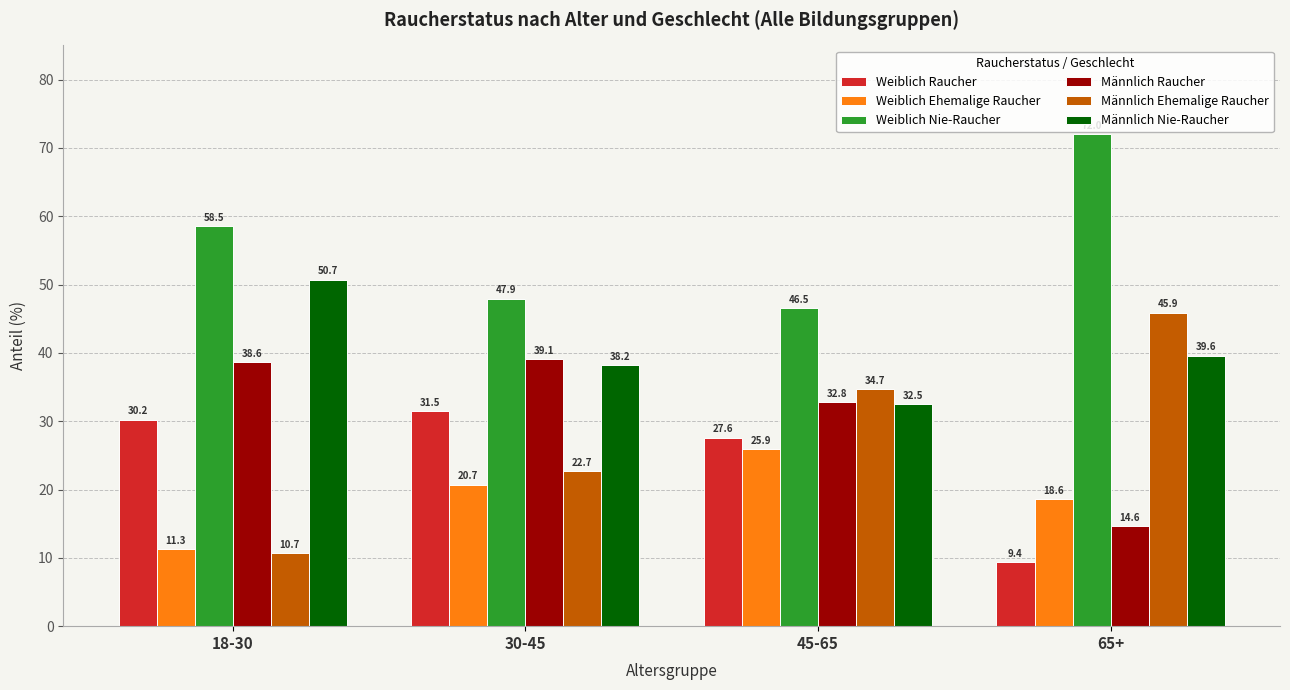

Reading right to left, extract all data points from this chart.

Weiblich Raucher: 65+=9.4	45-65=27.6	30-45=31.5	18-30=30.2
Weiblich Ehemalige Raucher: 65+=18.6	45-65=25.9	30-45=20.7	18-30=11.3
Weiblich Nie-Raucher: 65+=72.0	45-65=46.5	30-45=47.9	18-30=58.5
Männlich Raucher: 65+=14.6	45-65=32.8	30-45=39.1	18-30=38.6
Männlich Ehemalige Raucher: 65+=45.9	45-65=34.7	30-45=22.7	18-30=10.7
Männlich Nie-Raucher: 65+=39.6	45-65=32.5	30-45=38.2	18-30=50.7